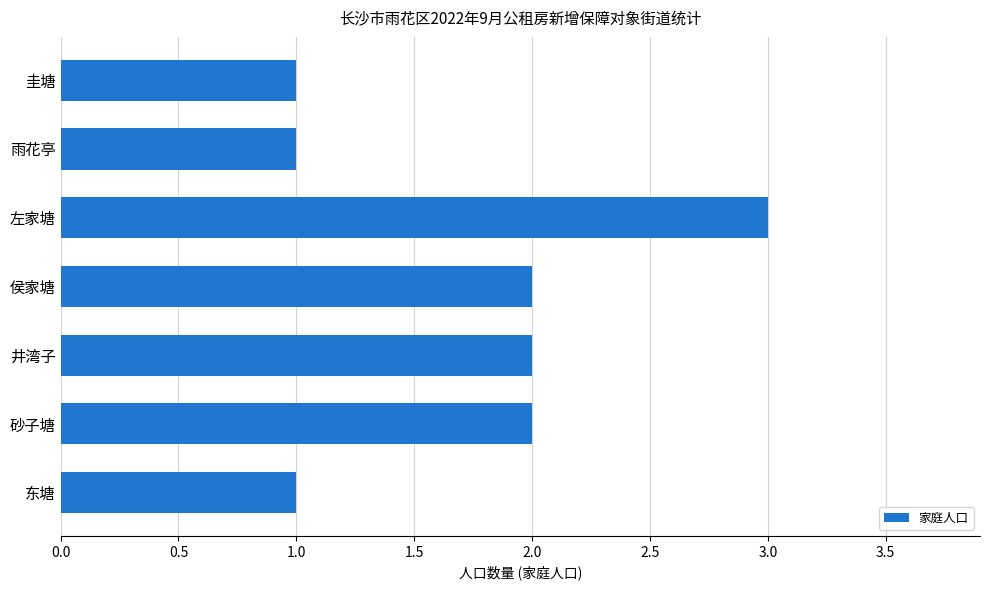

Which category has the highest value across all series?

左家塘